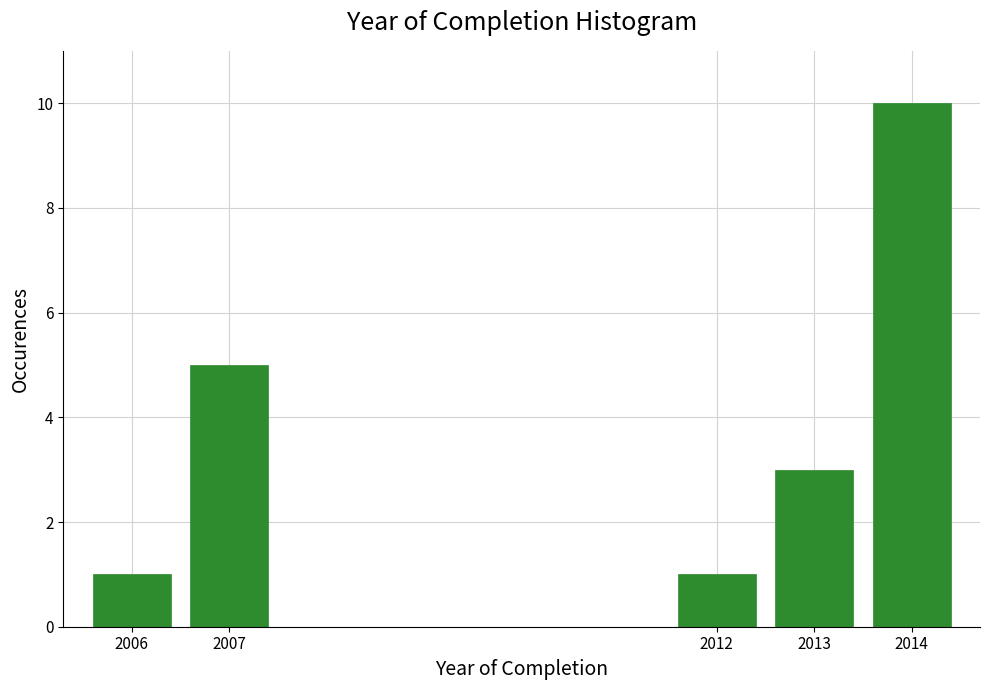

Reading left to right, transcribe all the data shown in this chart.

2006=1	2007=5	2012=1	2013=3	2014=10